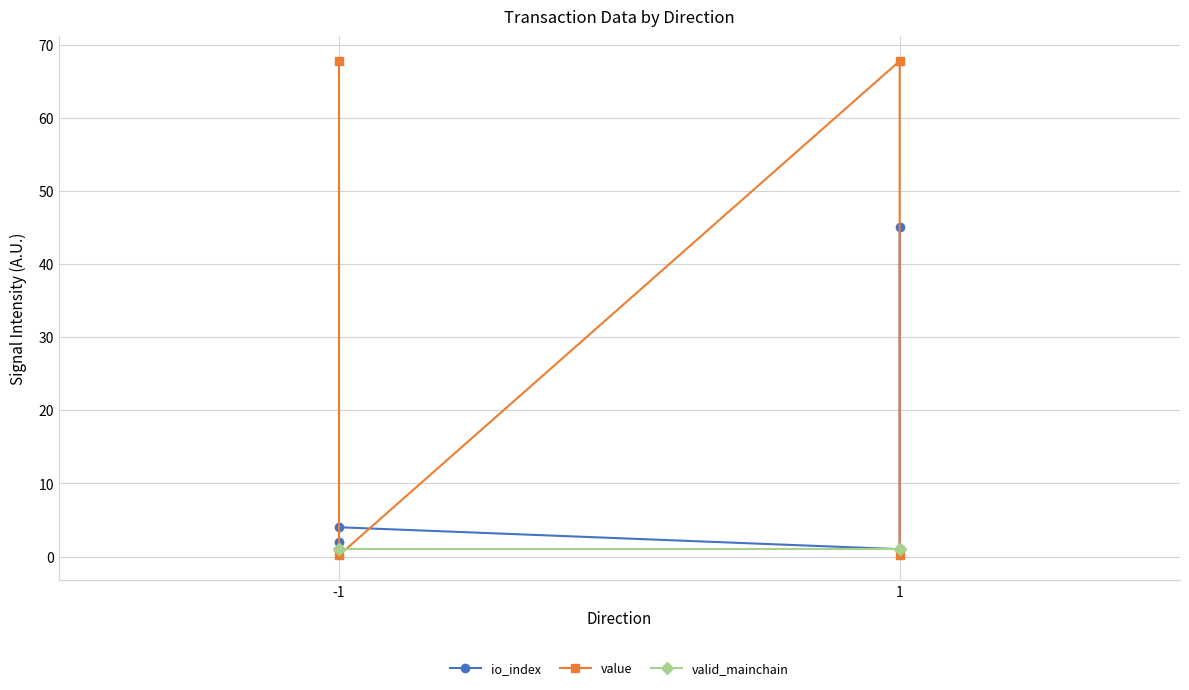

Which series has the largest total across all categories?

value